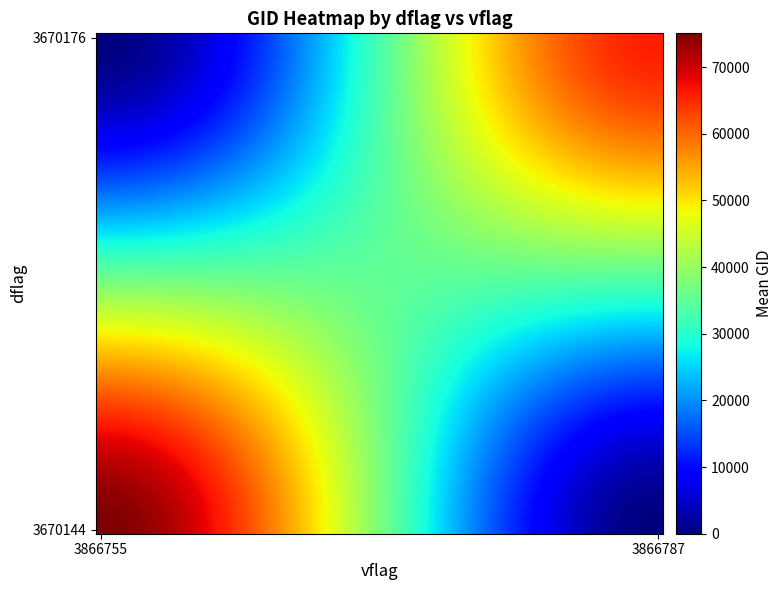

At how many categories does at least one series exceed 43540?

29